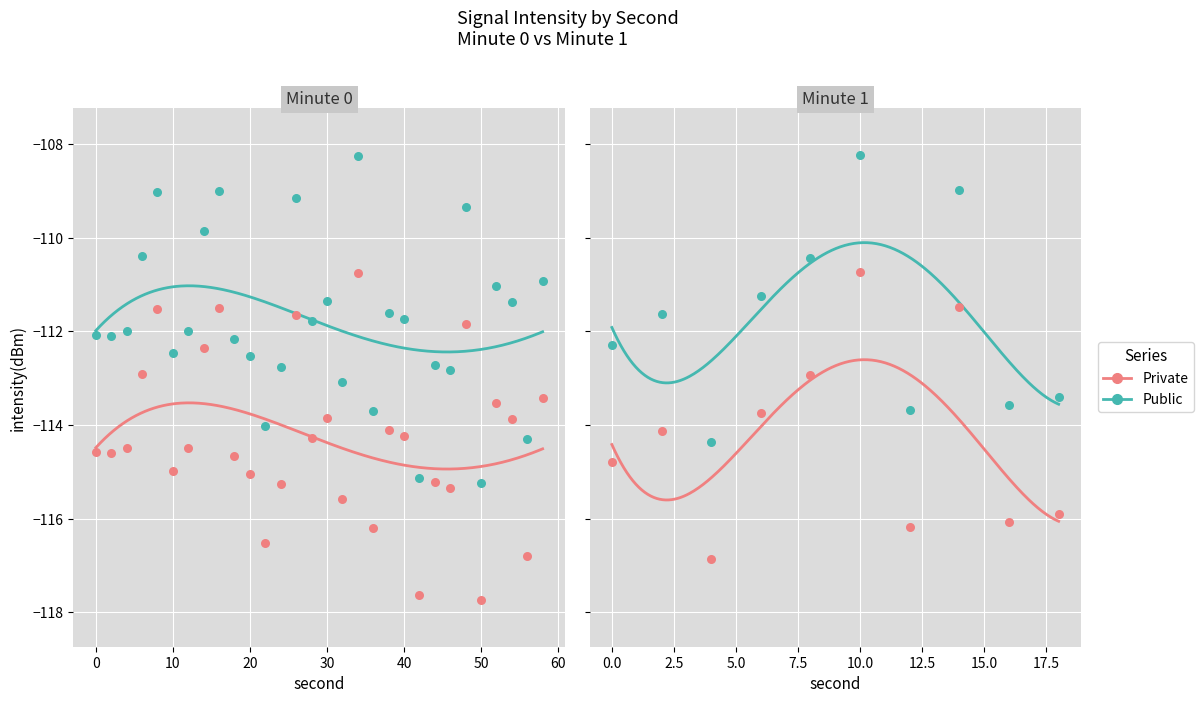

What are all the series names shown in the legend?

Private, Public